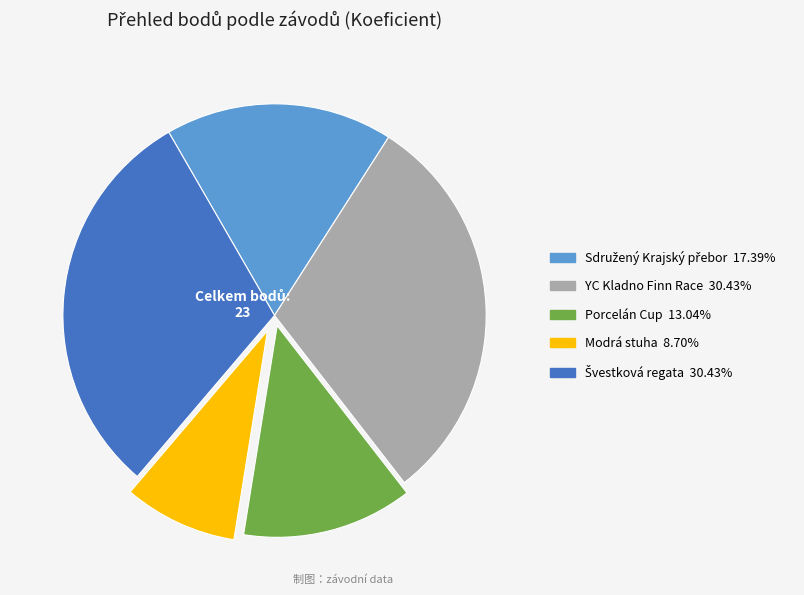

Does any single category account for the majority?

No